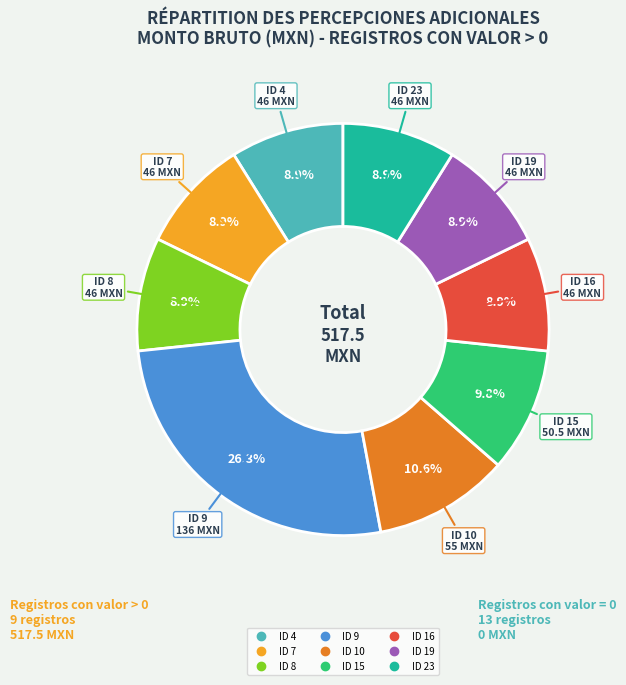

What percentage is NOT represented by ID 10?

89.4%